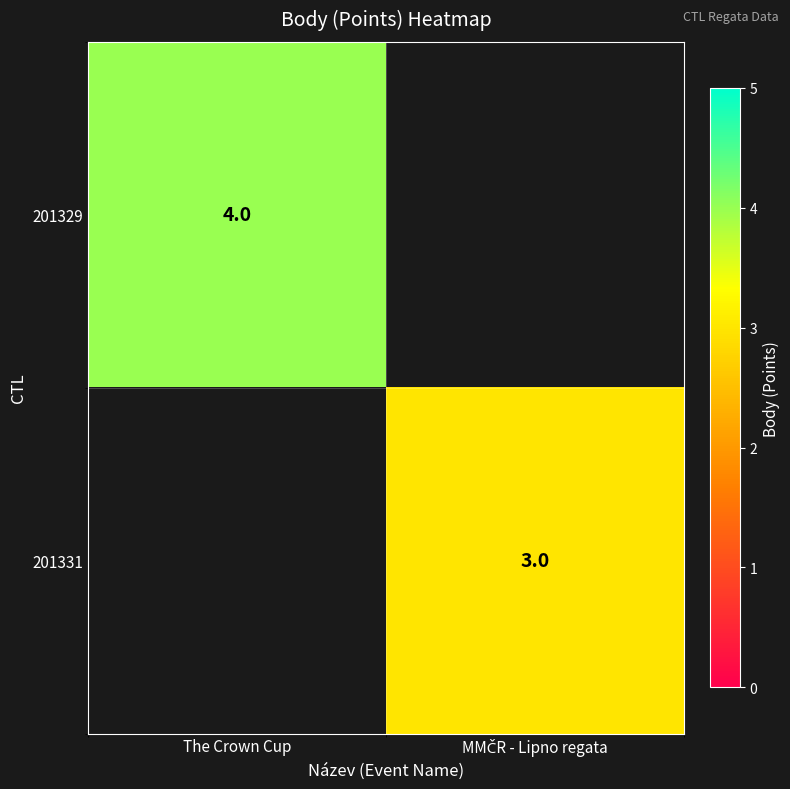

The 201329 series shows 4 at The Crown Cup. True or false?

True